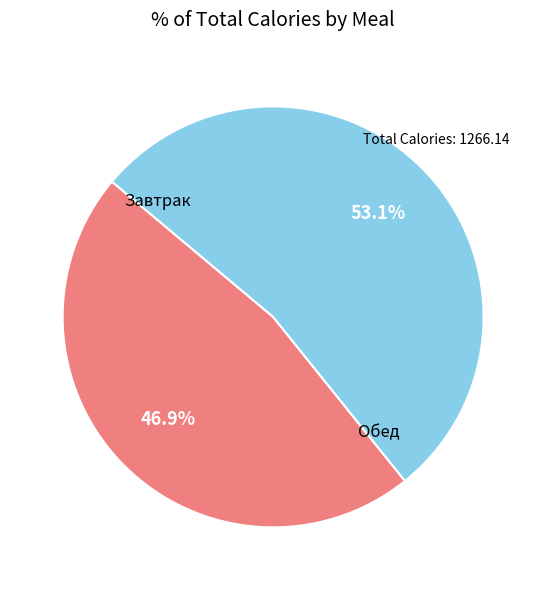

Is there any slice that represents more than half of the pie?

Yes